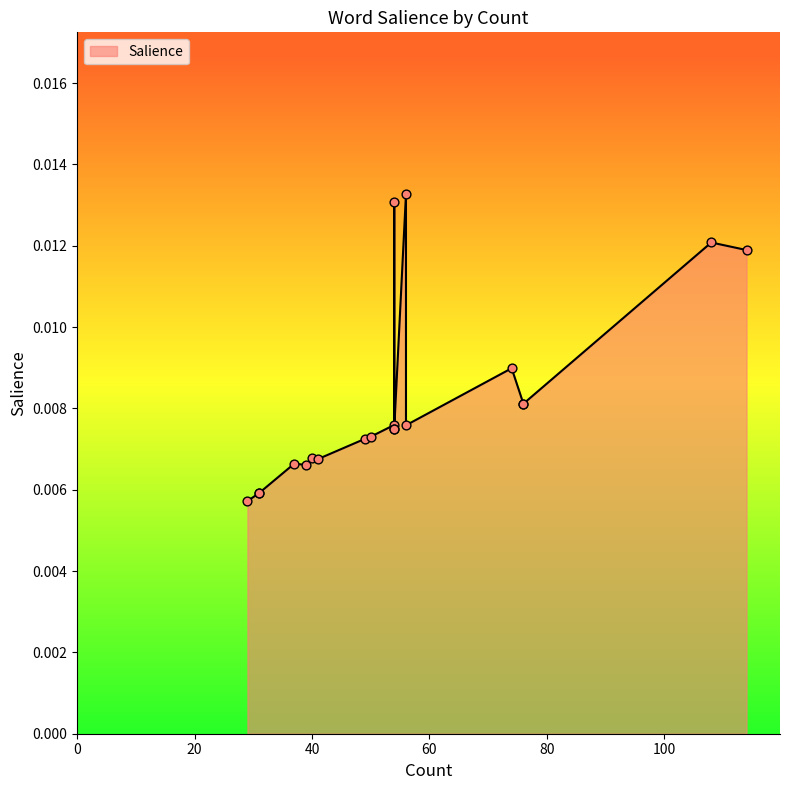

Which has a higher value, tavoiteajassa or opinnot?

tavoiteajassa